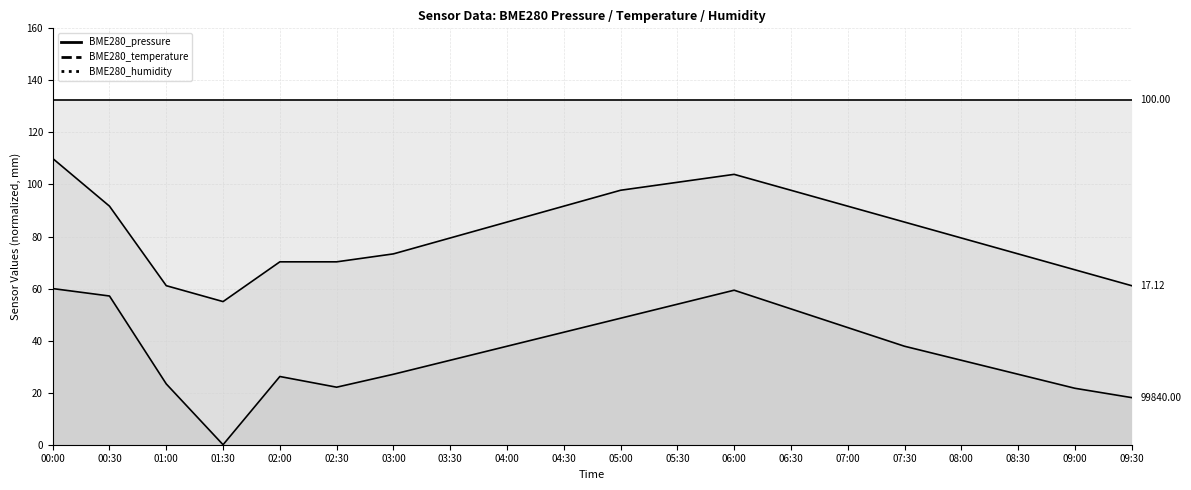

What is the value of the BME280_temperature point at the 20th from the left?

61.1